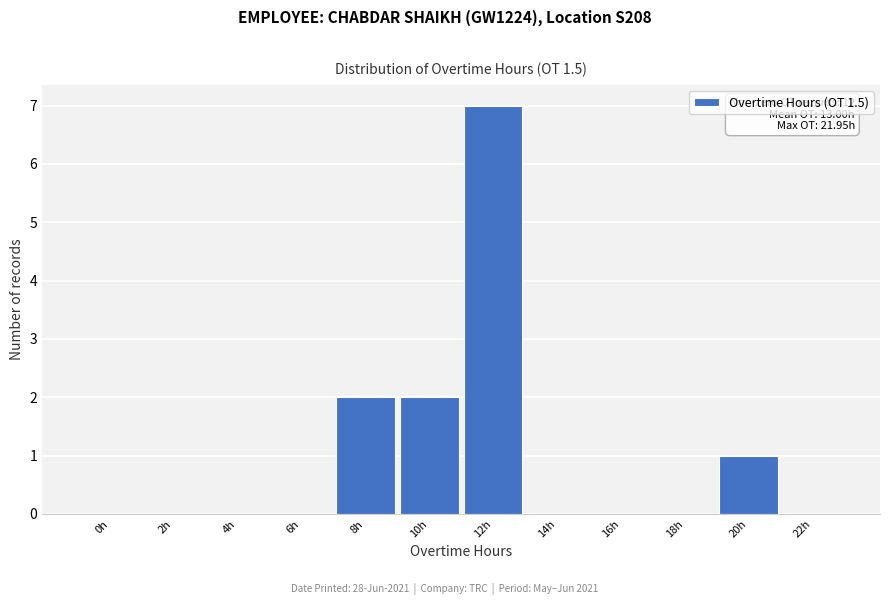

Reading left to right, list all the values displayed in this chart.

0h=0	2h=0	4h=0	6h=0	8h=2	10h=2	12h=7	14h=0	16h=0	18h=0	20h=1	22h=0